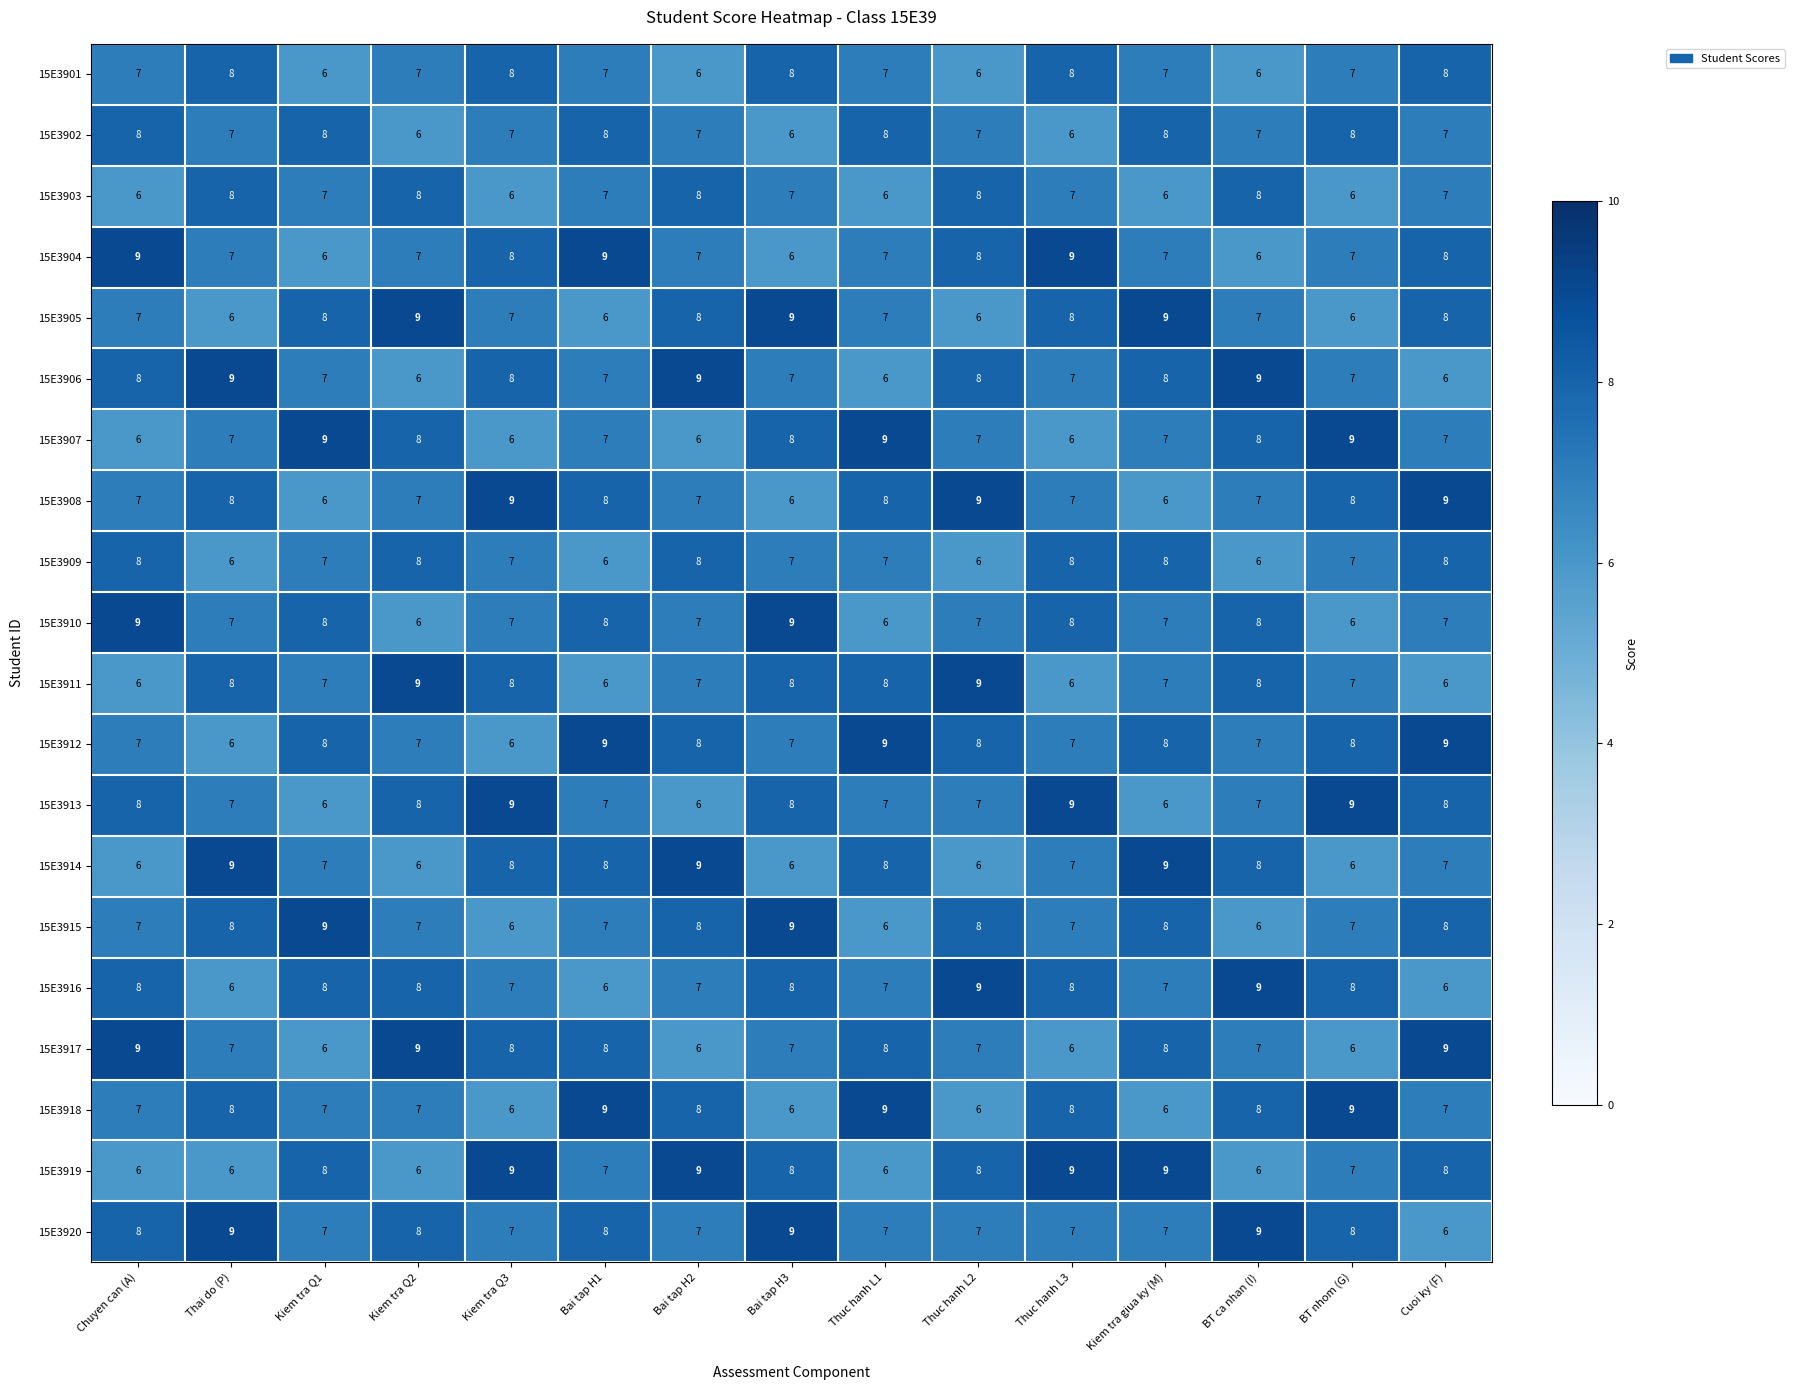

What is the sum of all 15E3901 values?

106